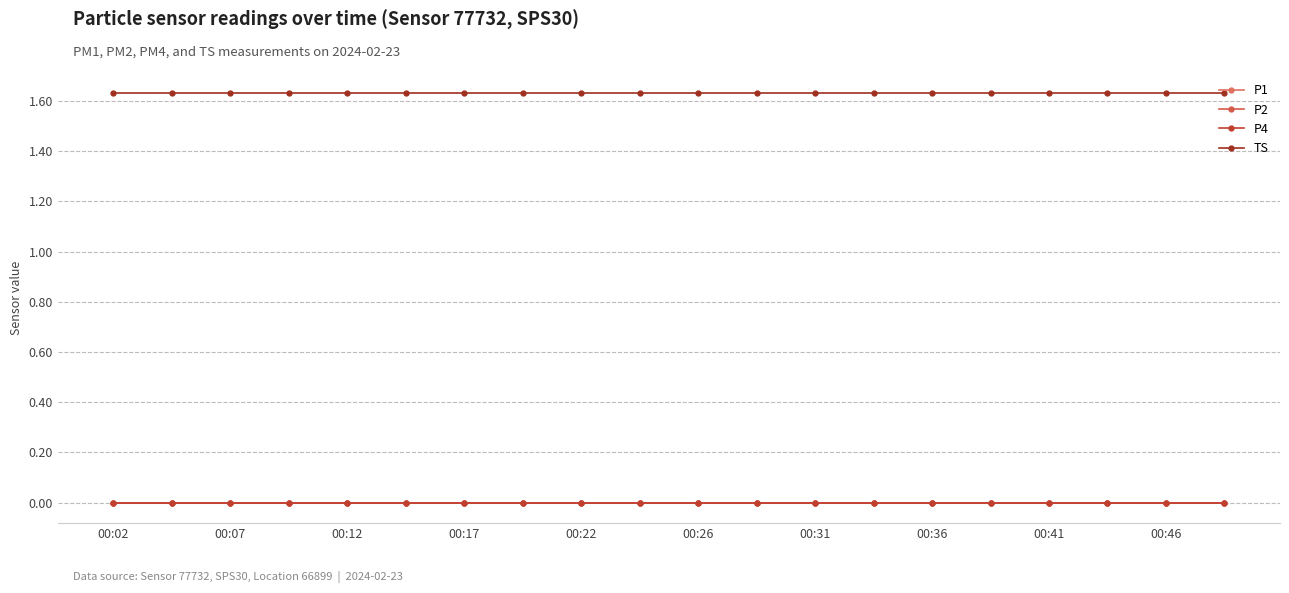

Reading left to right, transcribe all the data shown in this chart.

P1: 0.0	0.0	0.0	0.0	0.0	0.0	0.0	0.0	0.0	0.0	0.0	0.0	0.0	0.0	0.0	0.0	0.0	0.0	0.0	0.0
P2: 0.0	0.0	0.0	0.0	0.0	0.0	0.0	0.0	0.0	0.0	0.0	0.0	0.0	0.0	0.0	0.0	0.0	0.0	0.0	0.0
P4: 0.0	0.0	0.0	0.0	0.0	0.0	0.0	0.0	0.0	0.0	0.0	0.0	0.0	0.0	0.0	0.0	0.0	0.0	0.0	0.0
TS: 1.6	1.6	1.6	1.6	1.6	1.6	1.6	1.6	1.6	1.6	1.6	1.6	1.6	1.6	1.6	1.6	1.6	1.6	1.6	1.6